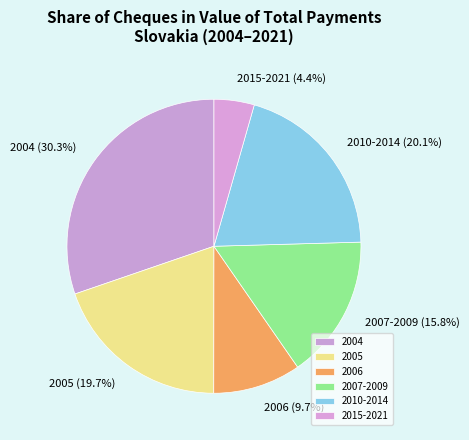

Is there a majority slice in this chart?

No